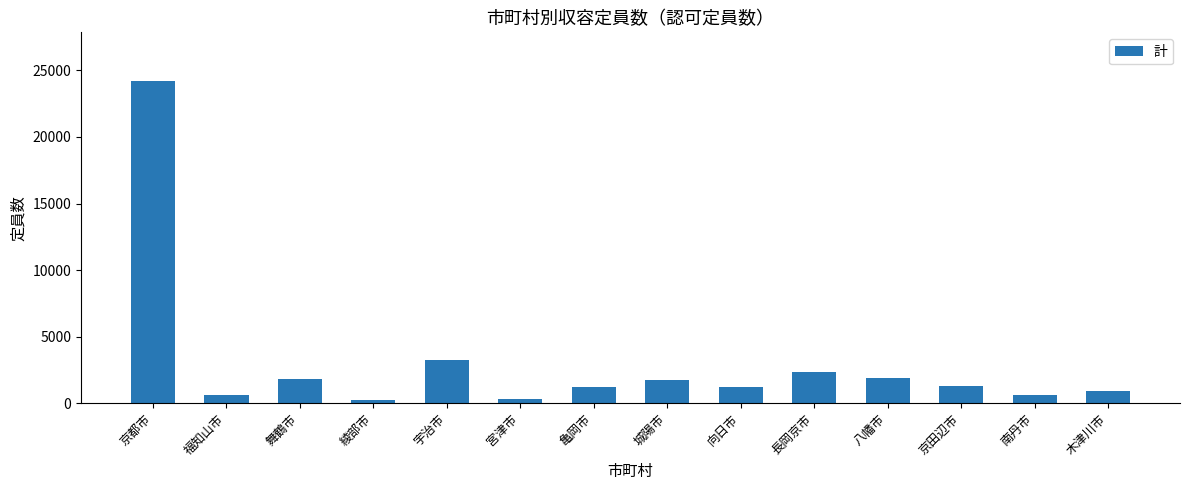

True or false: the data shows 5282 at 宇治市.

False